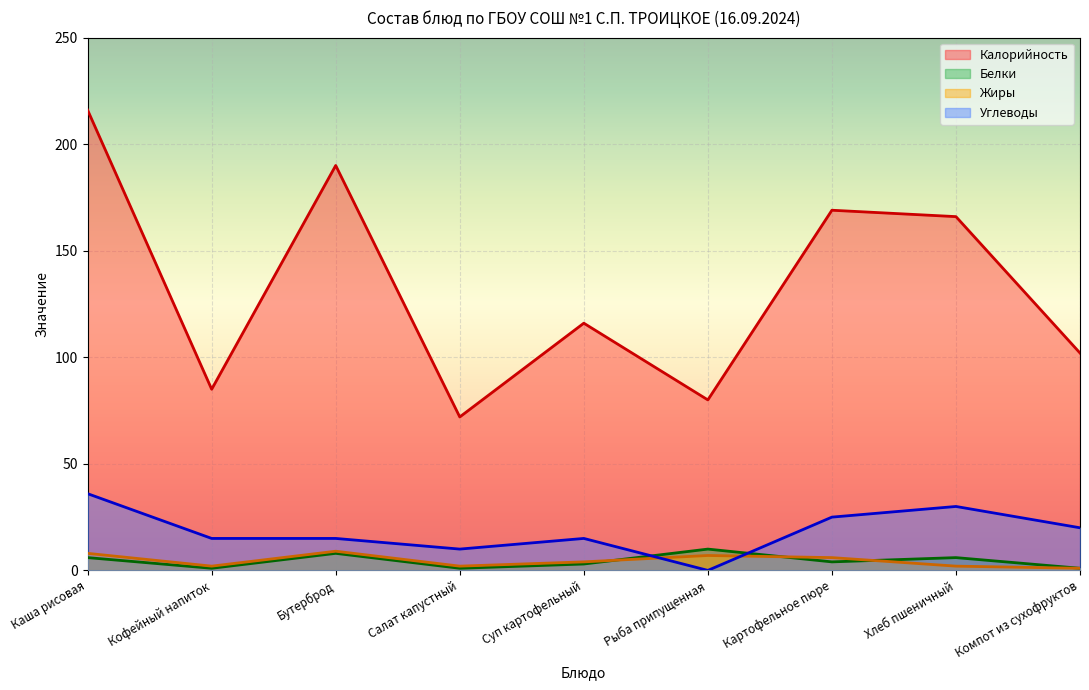

Reading left to right, list all the values displayed in this chart.

Калорийность: Каша рисовая=216	Кофейный напиток=85	Бутерброд=190	Салат капустный=72	Суп картофельный=116	Рыба припущенная=80	Картофельное пюре=169	Хлеб пшеничный=166	Компот из сухофруктов=102
Белки: Каша рисовая=6	Кофейный напиток=1	Бутерброд=8	Салат капустный=1	Суп картофельный=3	Рыба припущенная=10	Картофельное пюре=4	Хлеб пшеничный=6	Компот из сухофруктов=1
Жиры: Каша рисовая=8	Кофейный напиток=2	Бутерброд=9	Салат капустный=2	Суп картофельный=4	Рыба припущенная=7	Картофельное пюре=6	Хлеб пшеничный=2	Компот из сухофруктов=1
Углеводы: Каша рисовая=36	Кофейный напиток=15	Бутерброд=15	Салат капустный=10	Суп картофельный=15	Рыба припущенная=0	Картофельное пюре=25	Хлеб пшеничный=30	Компот из сухофруктов=20